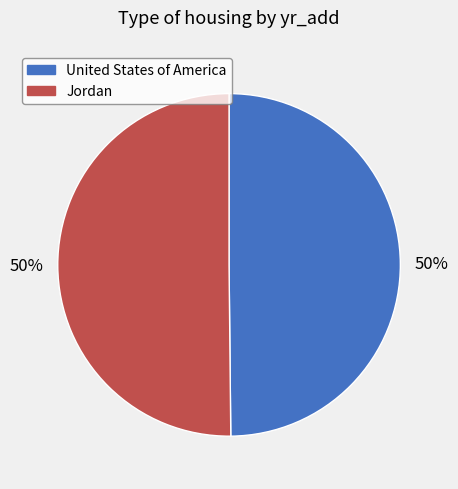

What is the ratio of the value at United States of America to the value at Jordan?

1.0